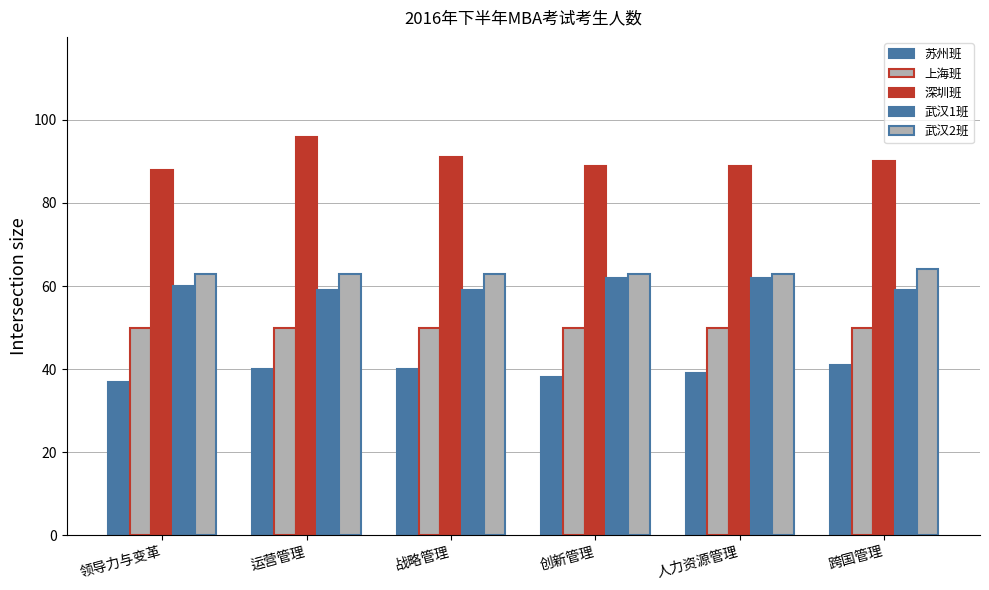

Count the number of categories in the chart.

6